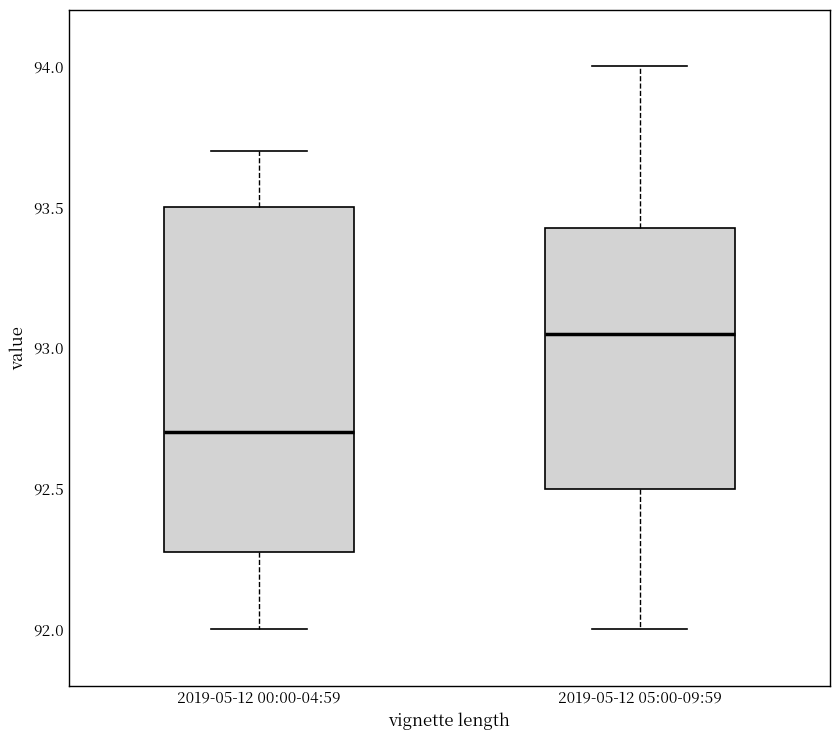

Which box's median line is the highest?

2019-05-12 05:00-09:59